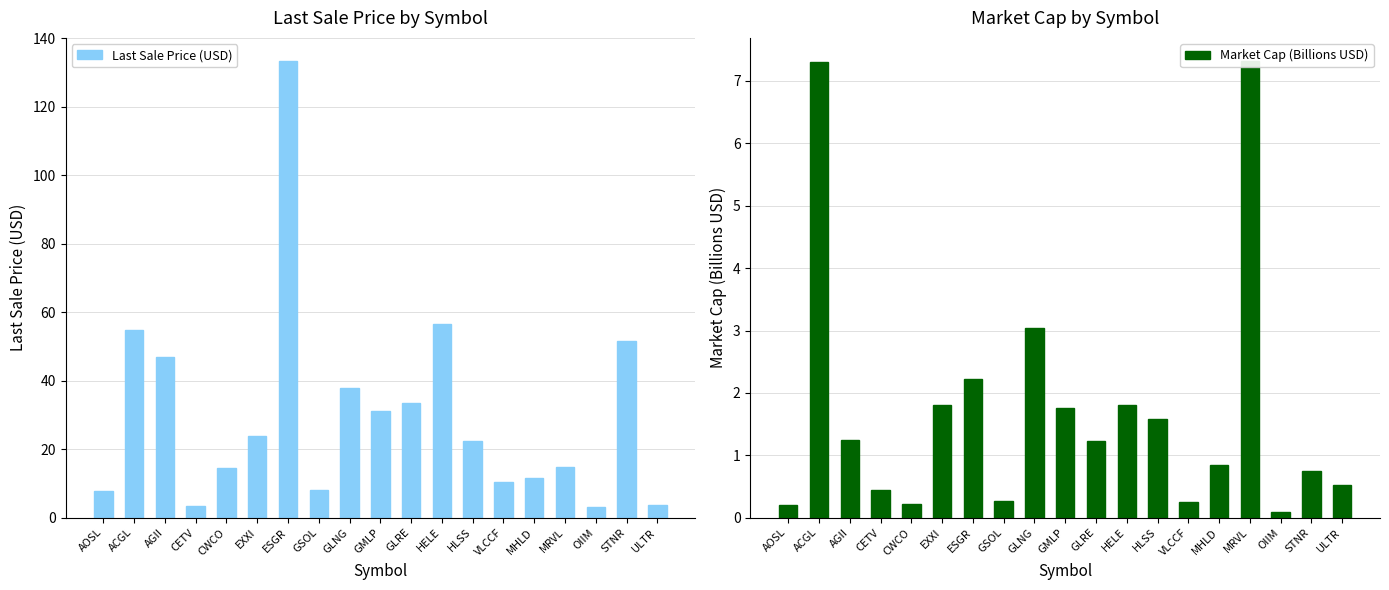

Reading left to right, what are all the values shown in this chart?

Last Sale Price (USD): AOSL=7.7	ACGL=54.6	AGII=47.0	CETV=3.3	CWCO=14.5	EXXI=23.9	ESGR=133.4	GSOL=8.0	GLNG=37.7	GMLP=31.1	GLRE=33.4	HELE=56.5	HLSS=22.4	VLCCF=10.5	MHLD=11.5	MRVL=14.9	OIIM=3.1	STNR=51.5	ULTR=3.7
Market Cap (Billions USD): AOSL=0.2	ACGL=7.3	AGII=1.3	CETV=0.4	CWCO=0.2	EXXI=1.8	ESGR=2.2	GSOL=0.3	GLNG=3.0	GMLP=1.8	GLRE=1.2	HELE=1.8	HLSS=1.6	VLCCF=0.3	MHLD=0.8	MRVL=7.3	OIIM=0.1	STNR=0.8	ULTR=0.5